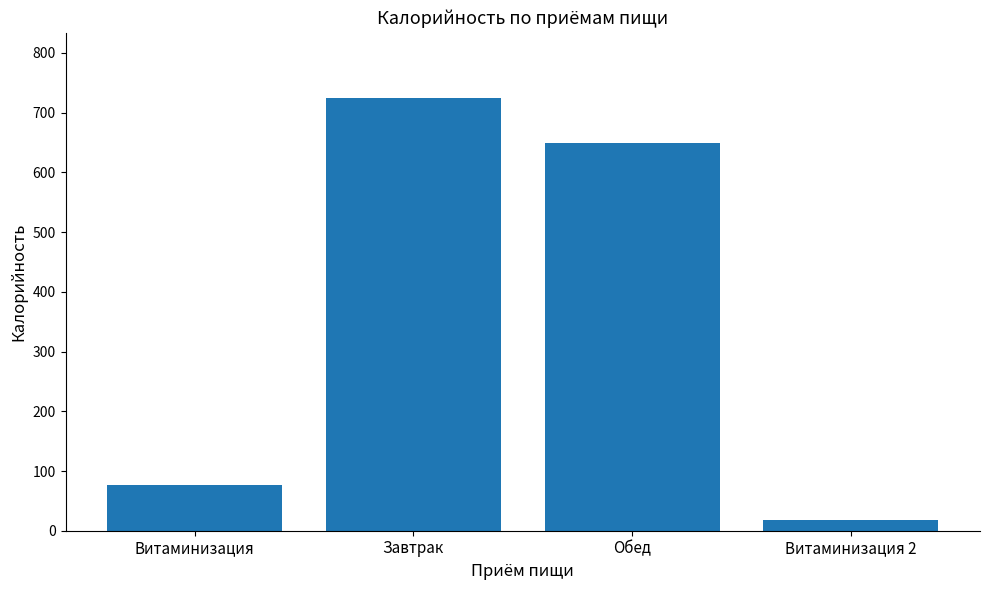

What is the maximum value shown in the chart?

725